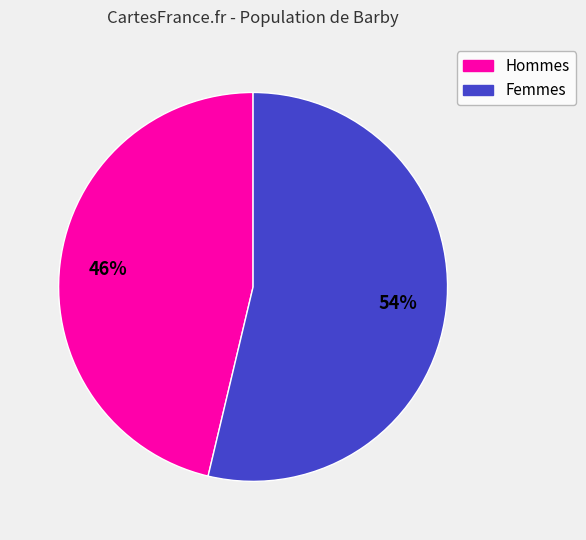

Is there a majority slice in this chart?

Yes